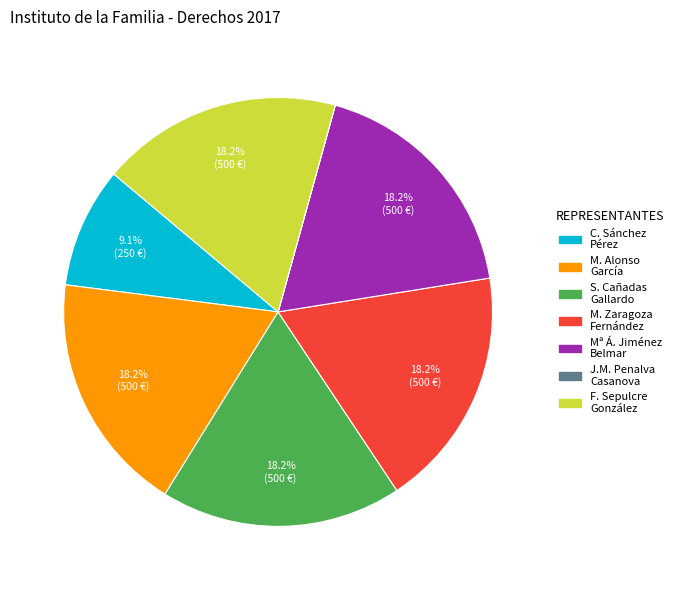

Is there any slice that represents more than half of the pie?

No